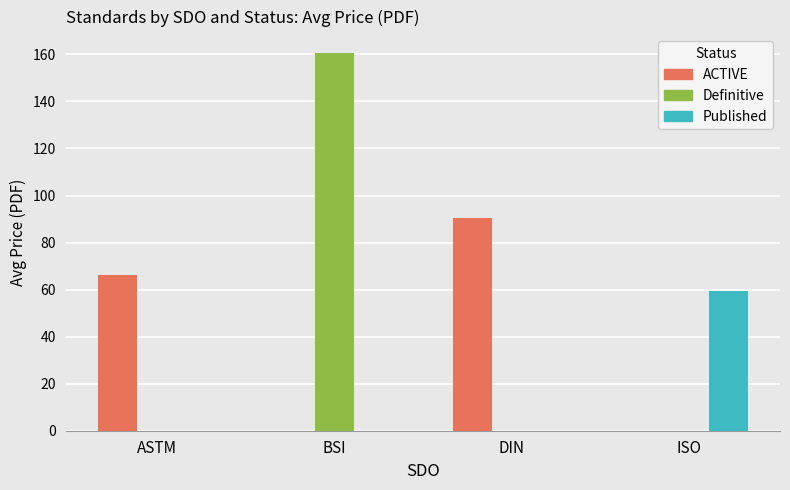

How many groups of bars are there?

4